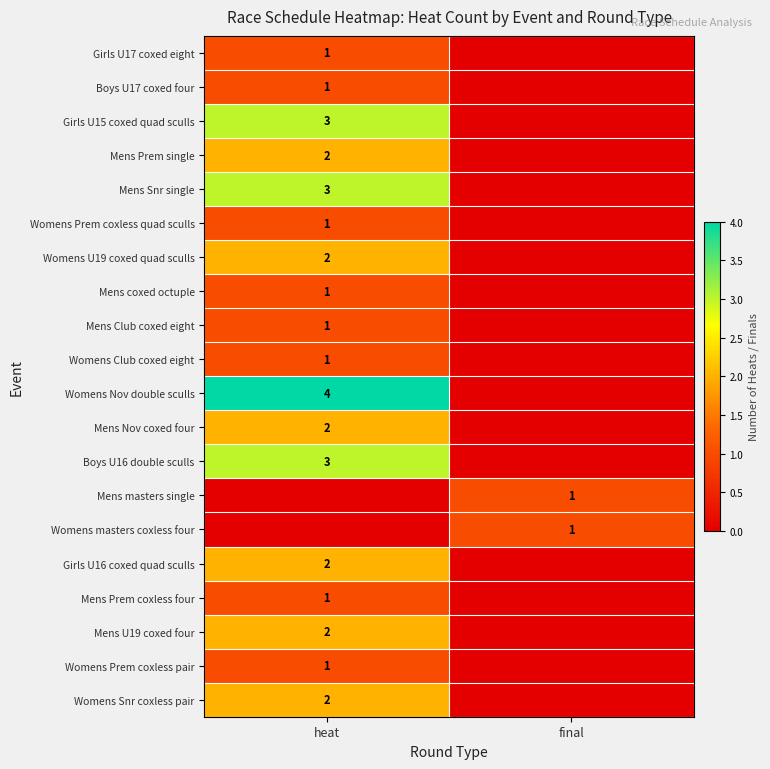

The value of Girls U17 coxed eight at heat is 1. True or false?

True